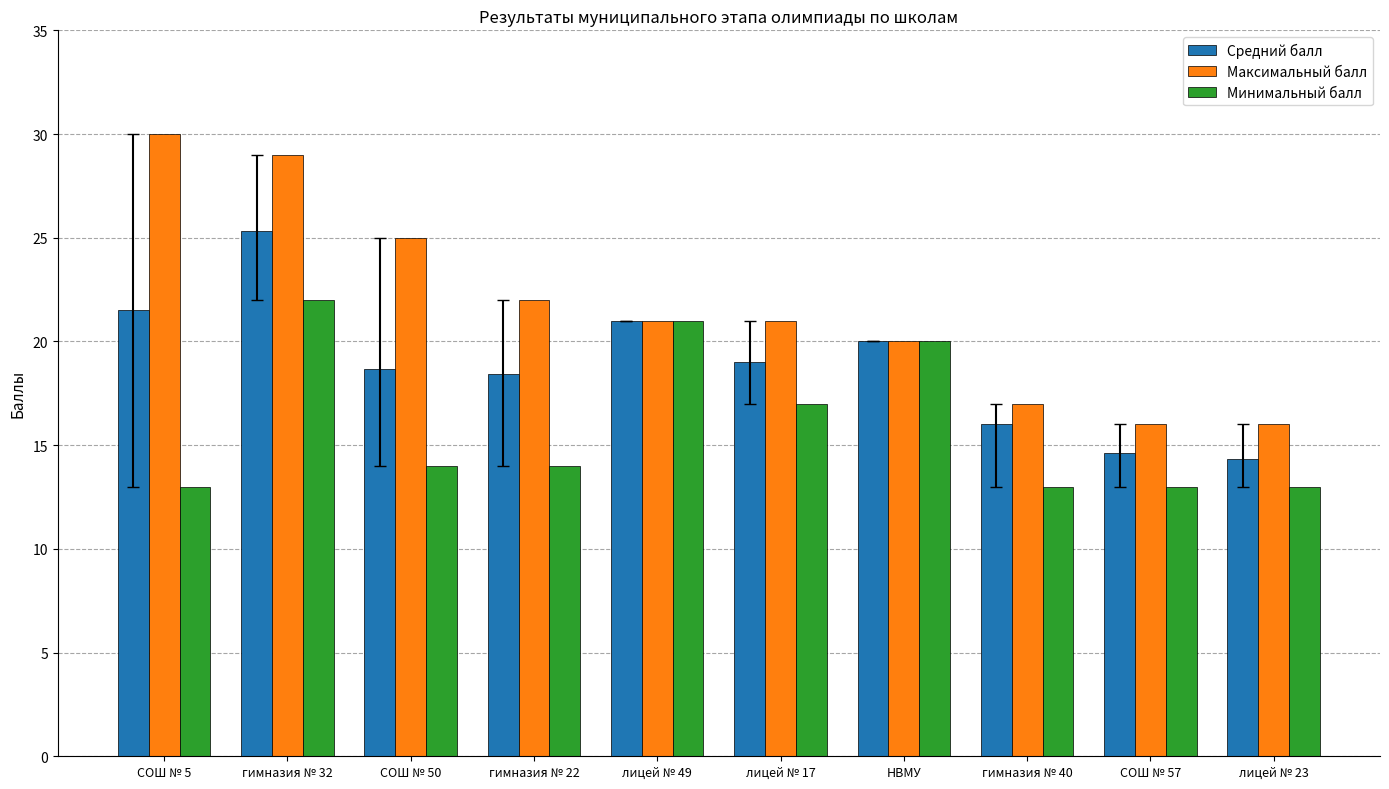

Rank the series by their average value, from lowest to highest.

Минимальный балл, Средний балл, Максимальный балл